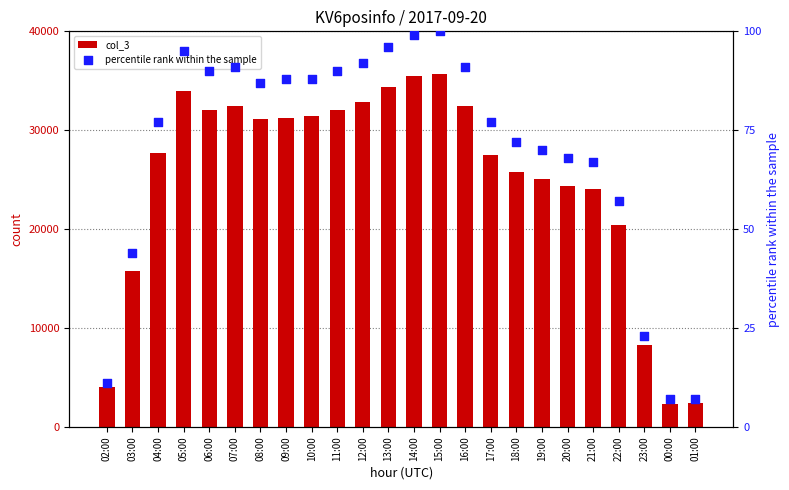

Which series contains the highest Y value?

col_3